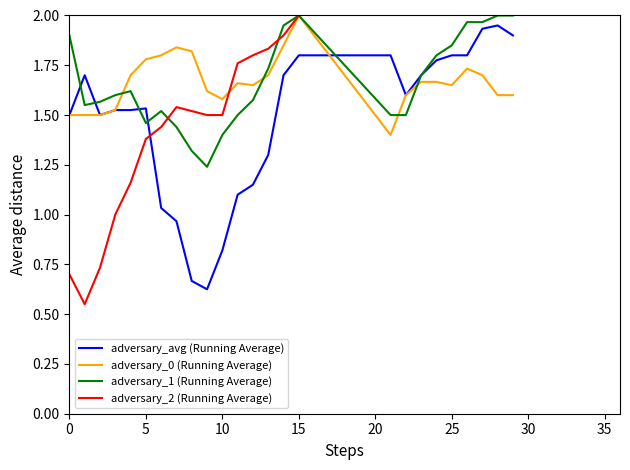

Is it true that adversary_0 (Running Average) equals 0.6 at 15?

False